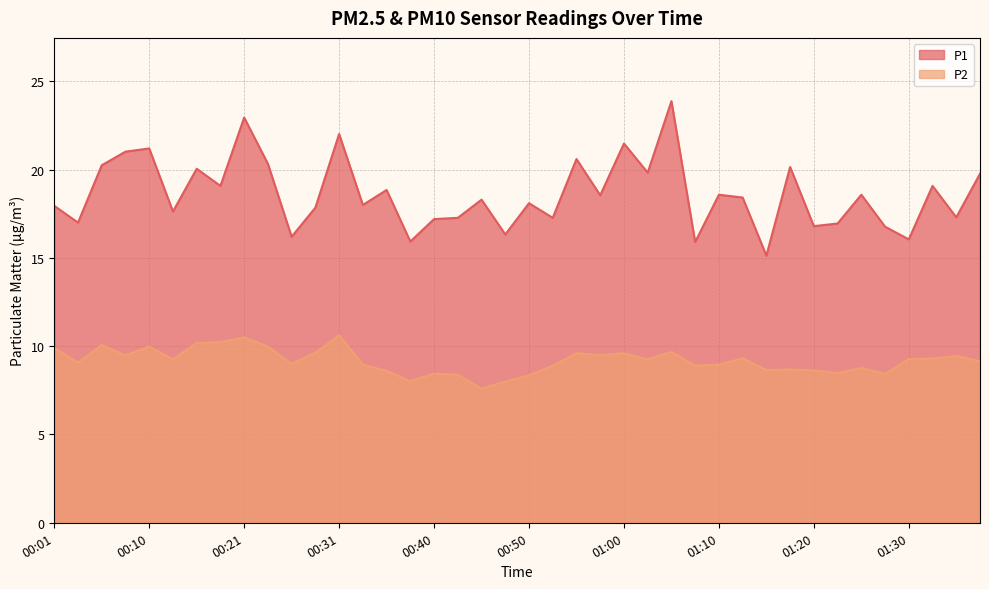

What is the sum of all P2 values?

366.8